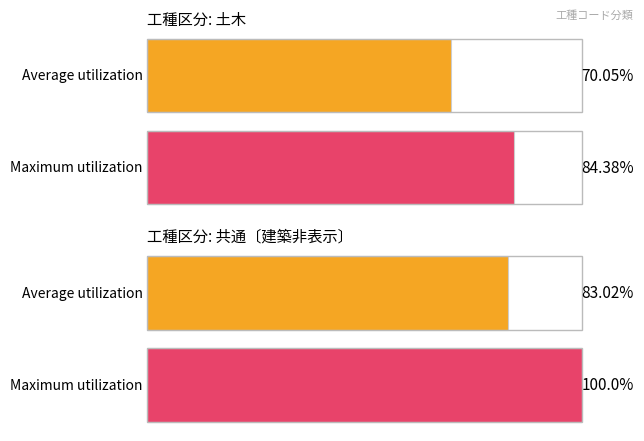

How many data points does each series have?

2